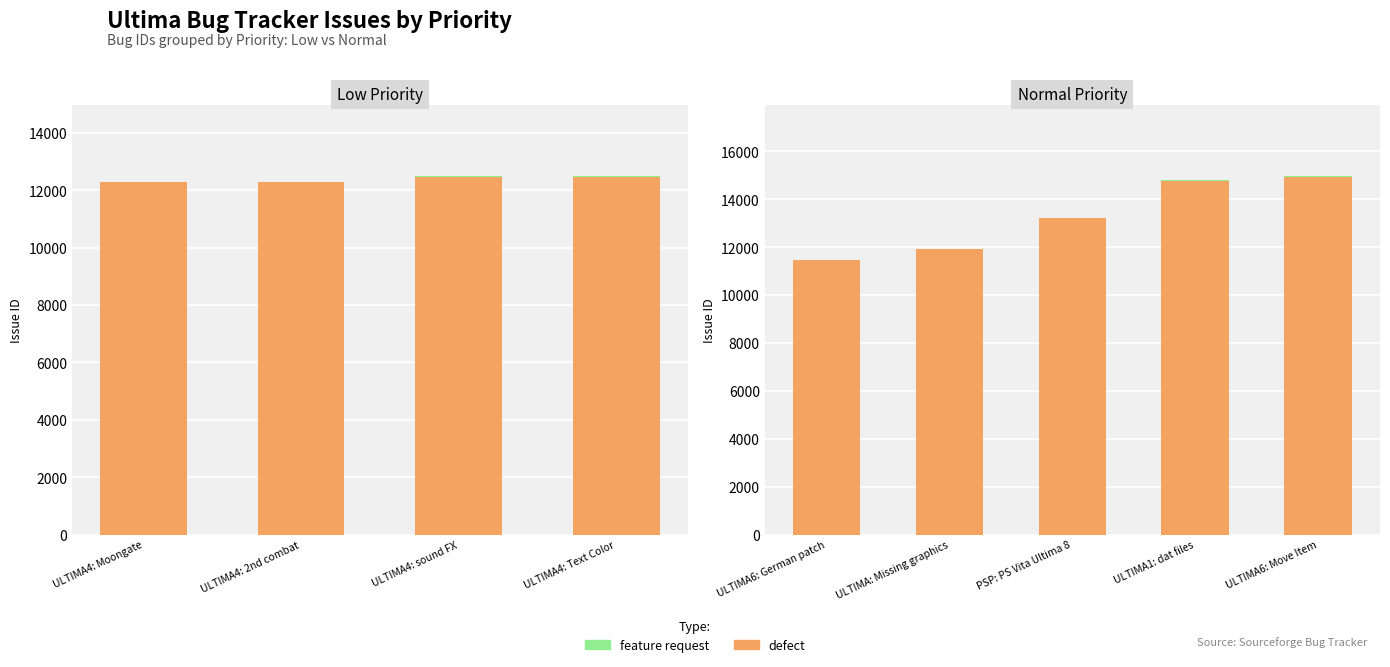

Which series has the largest total across all categories?

defect